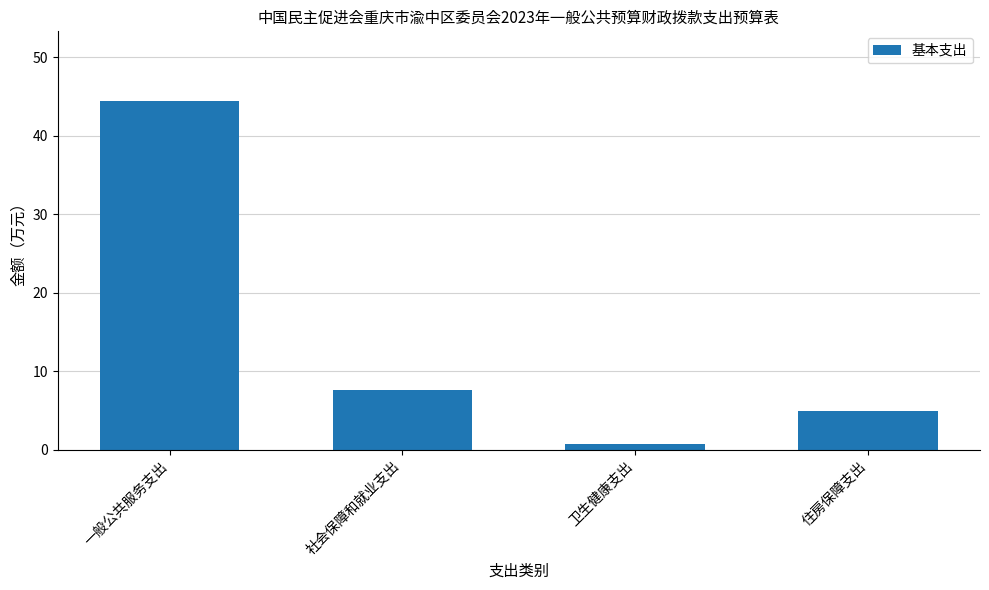

The value at 住房保障支出 is 4.9. True or false?

True